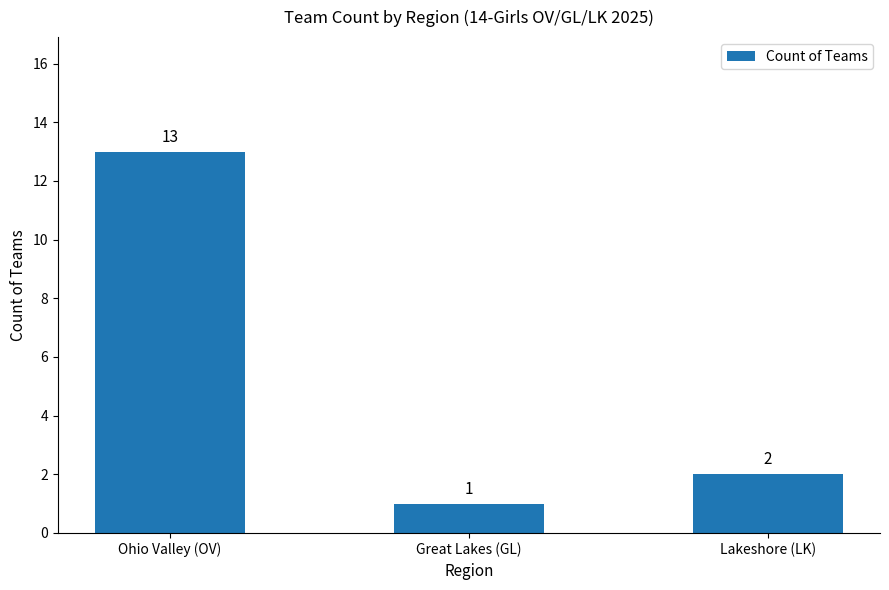

Reading left to right, list all the values displayed in this chart.

13	1	2